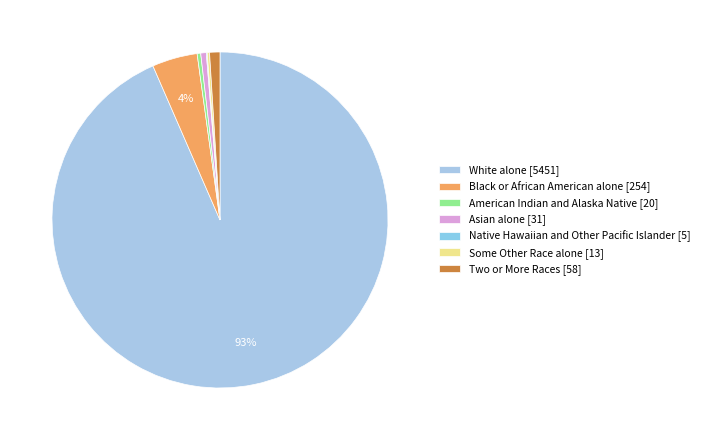

Do American Indian and Alaska Native and White alone together represent more than half of the pie?

Yes